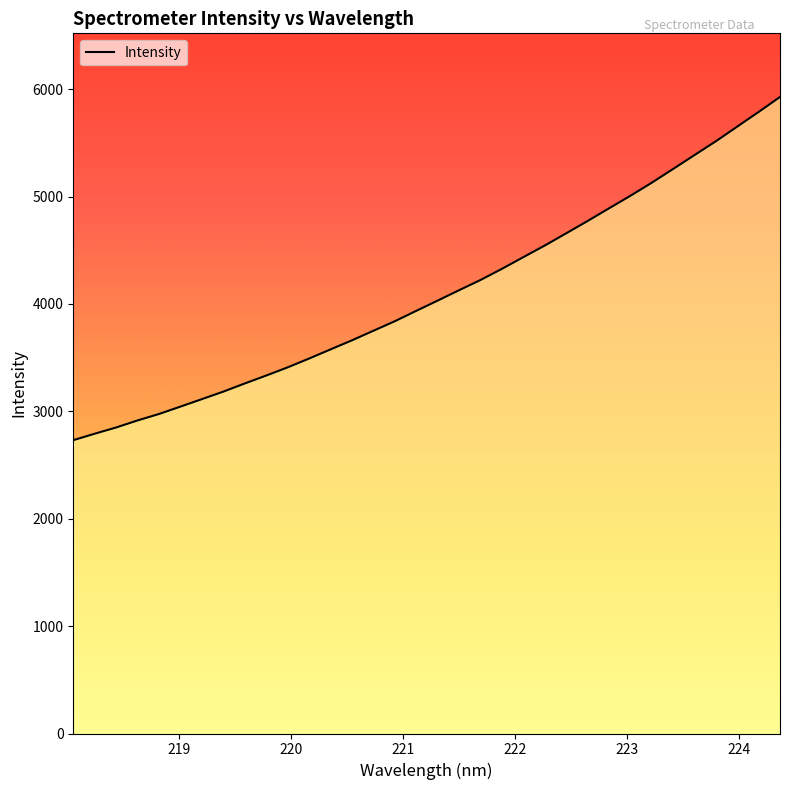

What is the difference between the maximum and minimum values?

3195.7